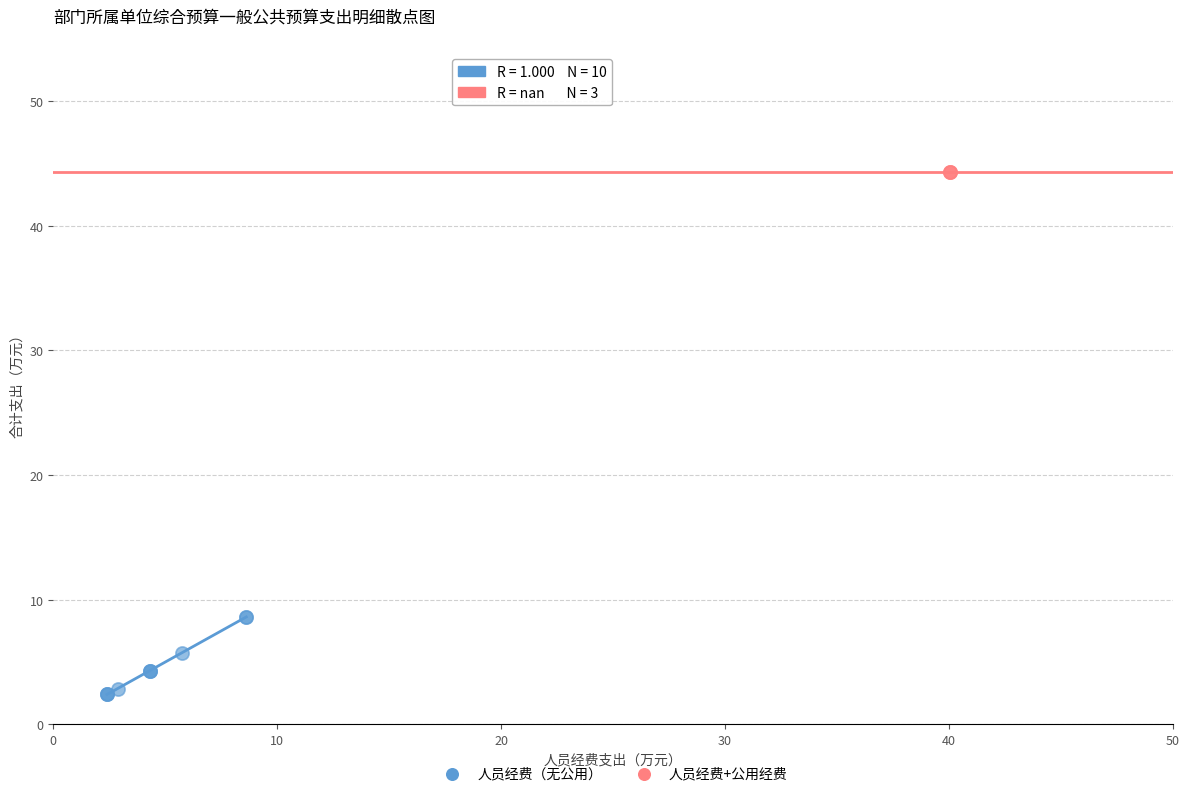

Which series reaches the minimum Y coordinate?

人员经费（无公用）